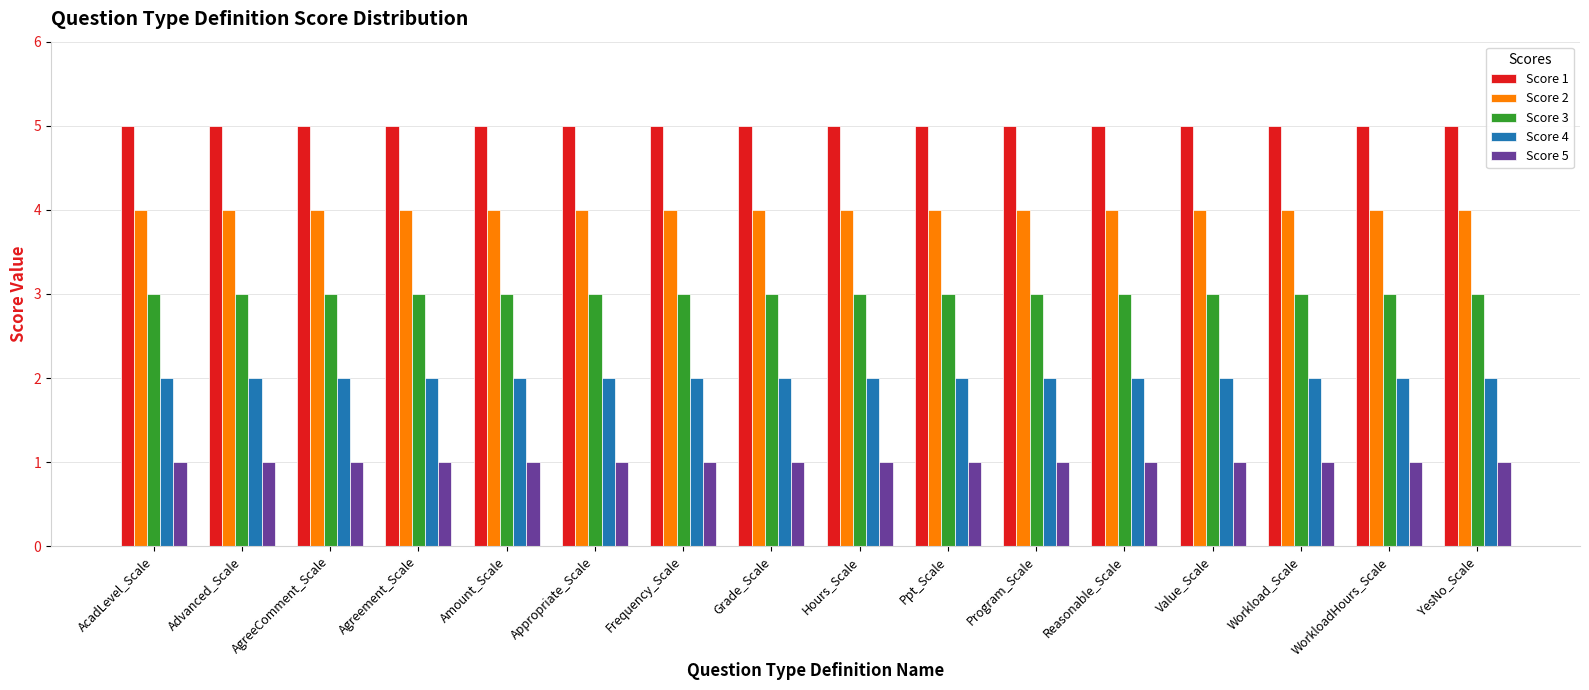

Reading left to right, what are all the values shown in this chart?

Score 1: AcadLevel_Scale=5	Advanced_Scale=5	AgreeComment_Scale=5	Agreement_Scale=5	Amount_Scale=5	Appropriate_Scale=5	Frequency_Scale=5	Grade_Scale=5	Hours_Scale=5	Ppt_Scale=5	Program_Scale=5	Reasonable_Scale=5	Value_Scale=5	Workload_Scale=5	WorkloadHours_Scale=5	YesNo_Scale=5
Score 2: AcadLevel_Scale=4	Advanced_Scale=4	AgreeComment_Scale=4	Agreement_Scale=4	Amount_Scale=4	Appropriate_Scale=4	Frequency_Scale=4	Grade_Scale=4	Hours_Scale=4	Ppt_Scale=4	Program_Scale=4	Reasonable_Scale=4	Value_Scale=4	Workload_Scale=4	WorkloadHours_Scale=4	YesNo_Scale=4
Score 3: AcadLevel_Scale=3	Advanced_Scale=3	AgreeComment_Scale=3	Agreement_Scale=3	Amount_Scale=3	Appropriate_Scale=3	Frequency_Scale=3	Grade_Scale=3	Hours_Scale=3	Ppt_Scale=3	Program_Scale=3	Reasonable_Scale=3	Value_Scale=3	Workload_Scale=3	WorkloadHours_Scale=3	YesNo_Scale=3
Score 4: AcadLevel_Scale=2	Advanced_Scale=2	AgreeComment_Scale=2	Agreement_Scale=2	Amount_Scale=2	Appropriate_Scale=2	Frequency_Scale=2	Grade_Scale=2	Hours_Scale=2	Ppt_Scale=2	Program_Scale=2	Reasonable_Scale=2	Value_Scale=2	Workload_Scale=2	WorkloadHours_Scale=2	YesNo_Scale=2
Score 5: AcadLevel_Scale=1	Advanced_Scale=1	AgreeComment_Scale=1	Agreement_Scale=1	Amount_Scale=1	Appropriate_Scale=1	Frequency_Scale=1	Grade_Scale=1	Hours_Scale=1	Ppt_Scale=1	Program_Scale=1	Reasonable_Scale=1	Value_Scale=1	Workload_Scale=1	WorkloadHours_Scale=1	YesNo_Scale=1